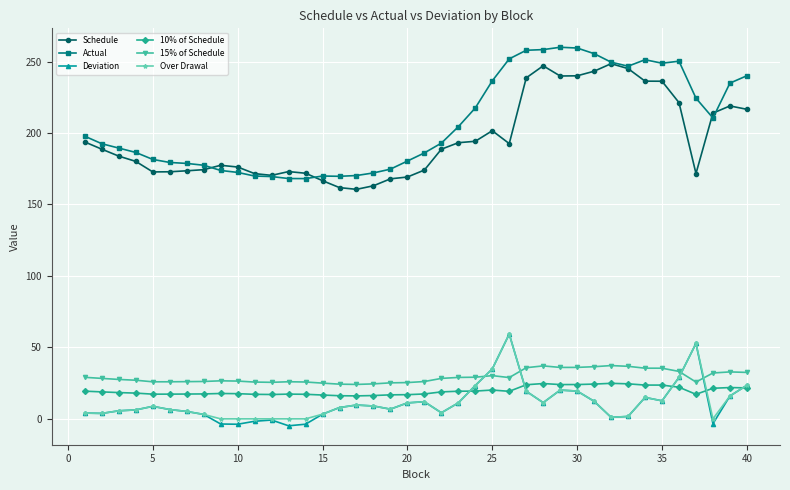

How many lines are shown in the chart?

6